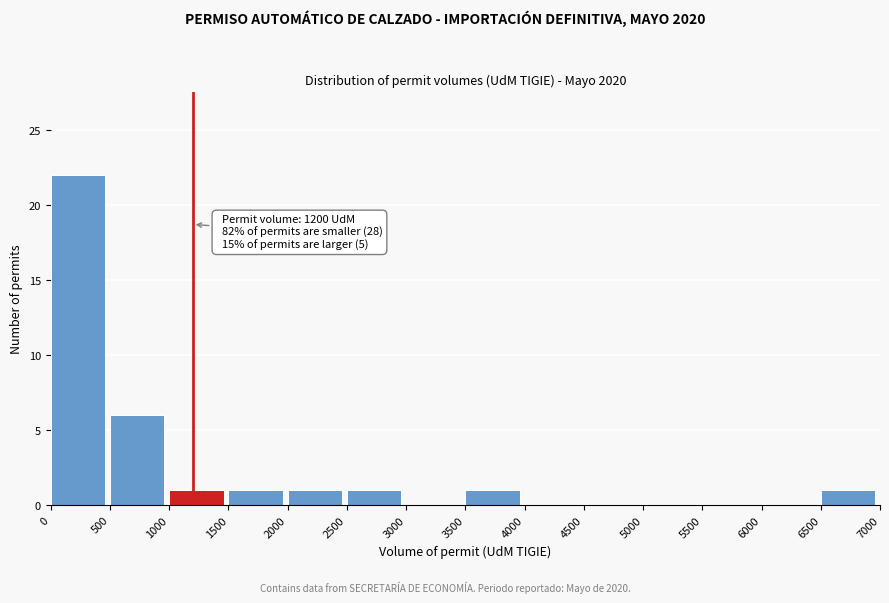

Which range on the x-axis has the tallest bar?

0 to 500